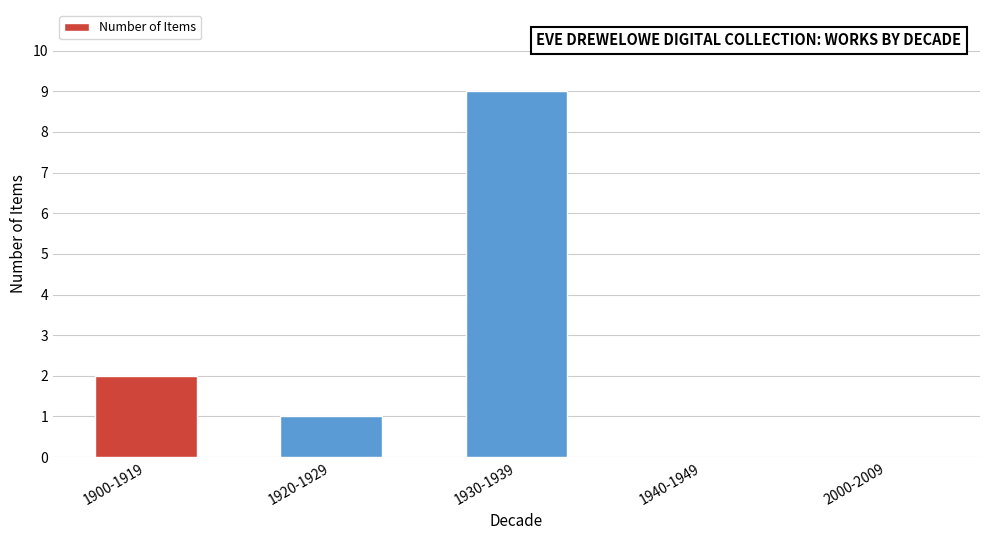

Approximately how many times larger is the value at 1920-1929 compared to 1900-1919?

0.5